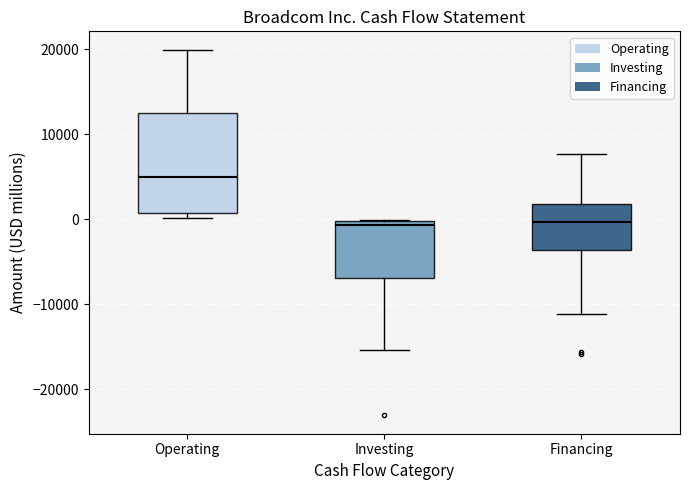

Reading left to right, read every box against the y-axis: the position of its median line, the range the box covers, and the ends of its whiskers. The values are not printed on the chart, so give them approximately, as read against the axis.

Operating: median 5000, box 1000 to 12000, whiskers 0 to 20000
Investing: median -1000, box -7000 to 0, whiskers -15000 to 0
Financing: median 0, box -4000 to 2000, whiskers -11000 to 8000